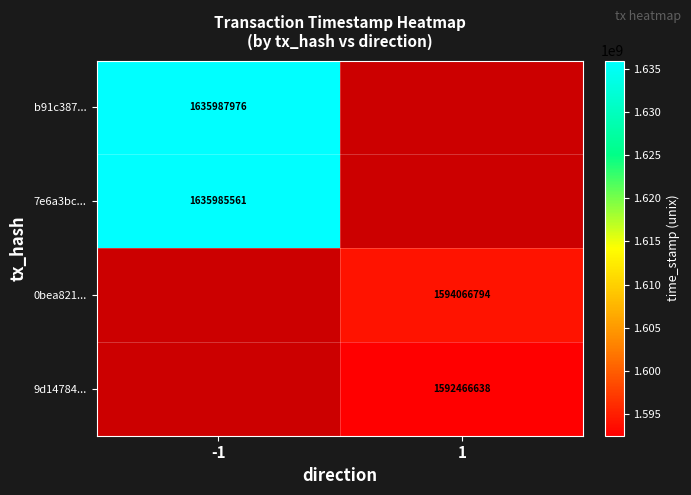

Which category has the lowest value across all series?

1